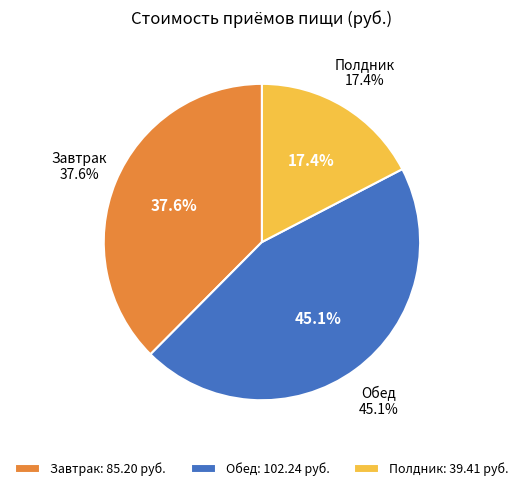

How many slices are in this pie chart?

3